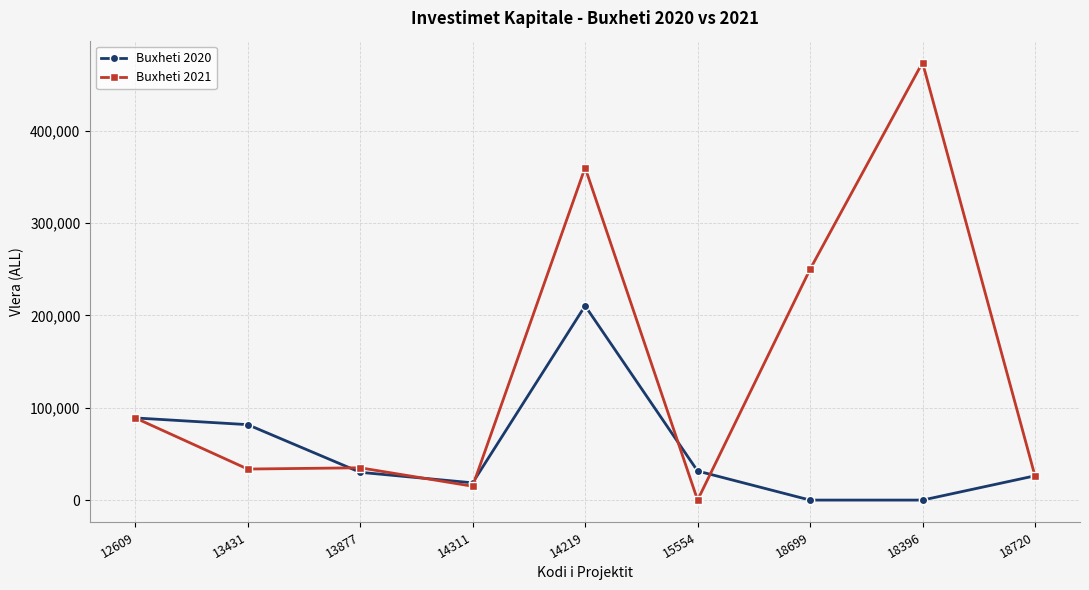

What is the total value across all series at 14219?

570633.0